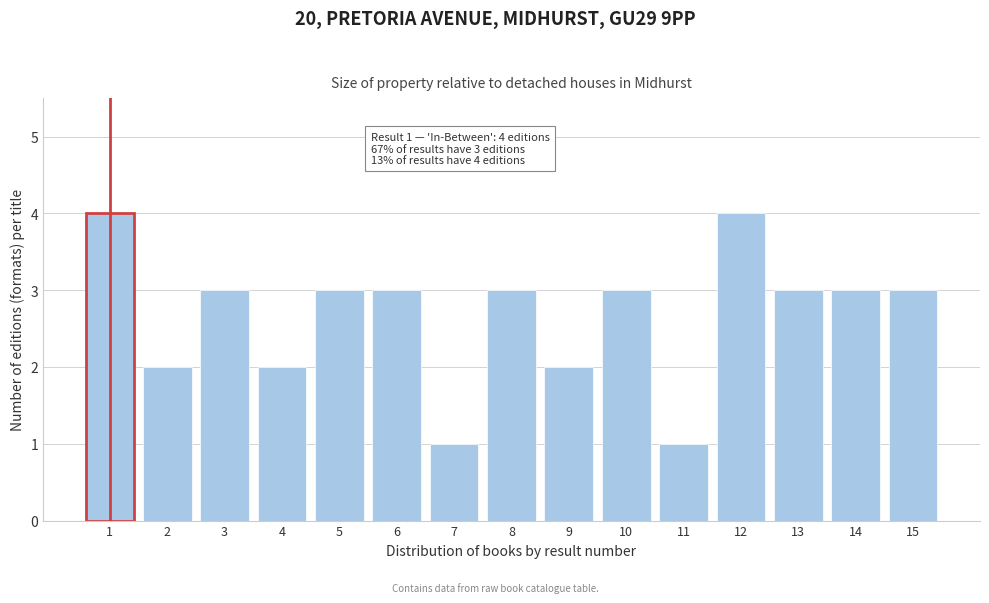

Reading left to right, transcribe all the data shown in this chart.

4	2	3	2	3	3	1	3	2	3	1	4	3	3	3